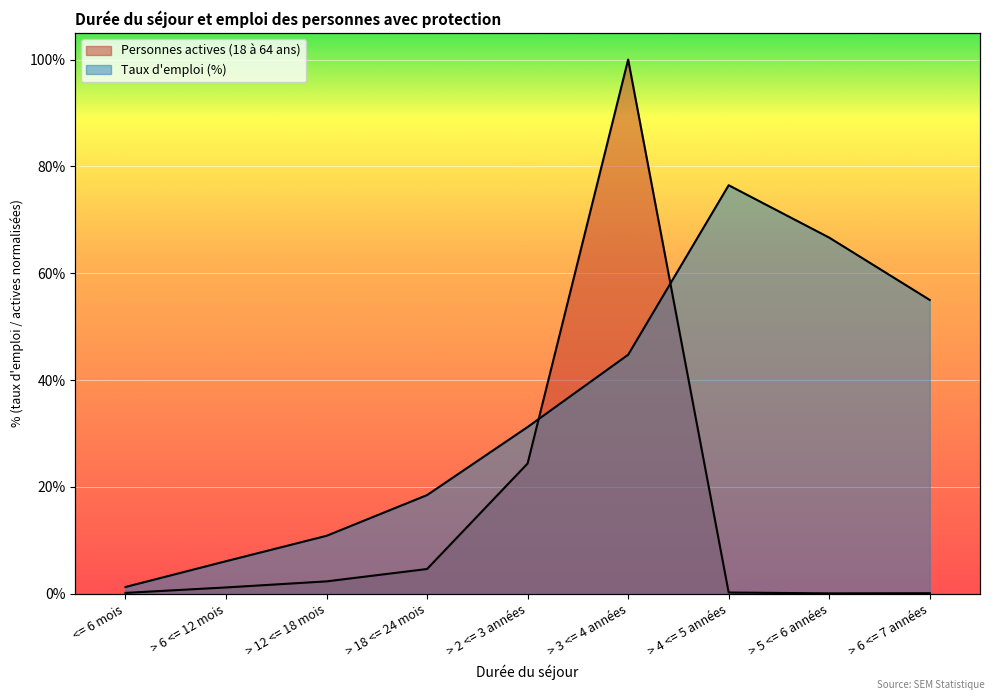

Reading left to right, list all the values displayed in this chart.

Personnes actives (18 à 64 ans): <= 6 mois=0.2	> 6 <= 12 mois=1.2	> 12 <= 18 mois=2.3	> 18 <= 24 mois=4.6	> 2 <= 3 années=24.4	> 3 <= 4 années=100.0	> 4 <= 5 années=0.2	> 5 <= 6 années=0.1	> 6 <= 7 années=0.1
Taux d’emploi: <= 6 mois=1.3	> 6 <= 12 mois=6.1	> 12 <= 18 mois=10.8	> 18 <= 24 mois=18.5	> 2 <= 3 années=31.2	> 3 <= 4 années=44.7	> 4 <= 5 années=76.5	> 5 <= 6 années=66.7	> 6 <= 7 années=55.0